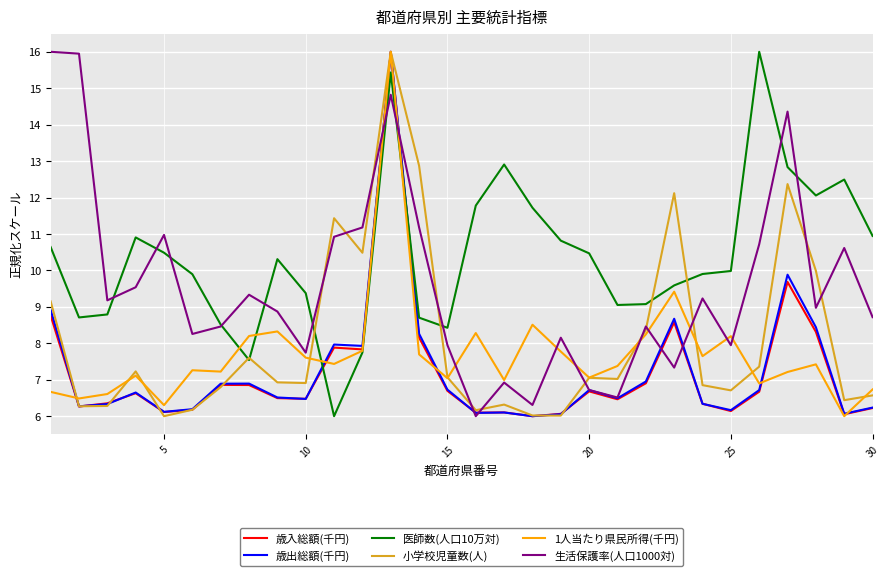

What is the maximum value shown in the chart?

16.0